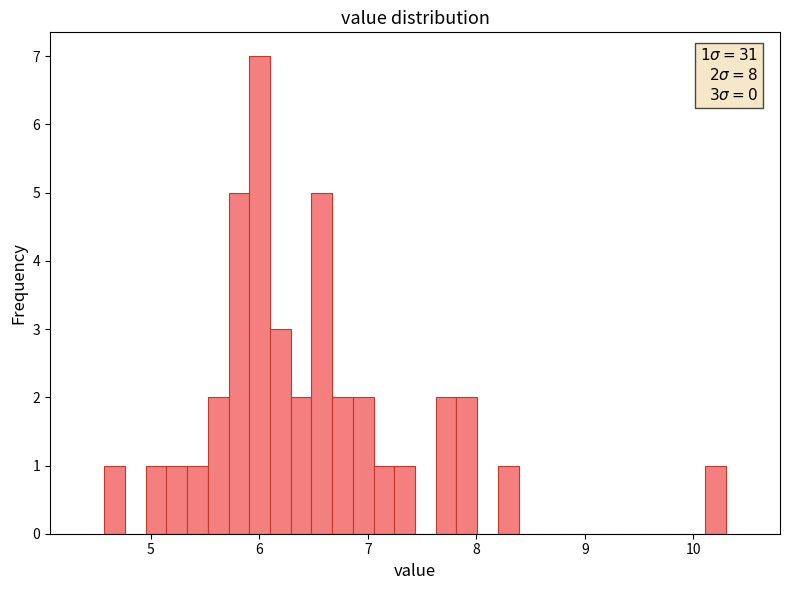

Read against the x-axis, roughly where is the centre of the tallest bar?

6.0